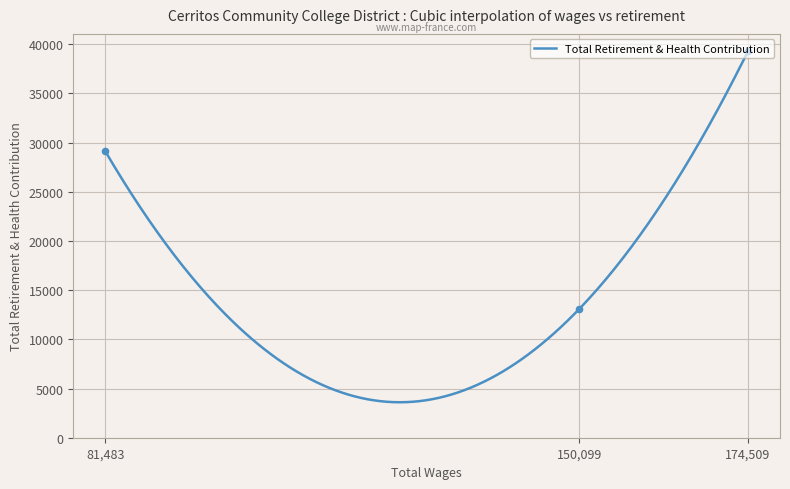

Which has a higher value, 174509.0 or 150099.0?

174509.0